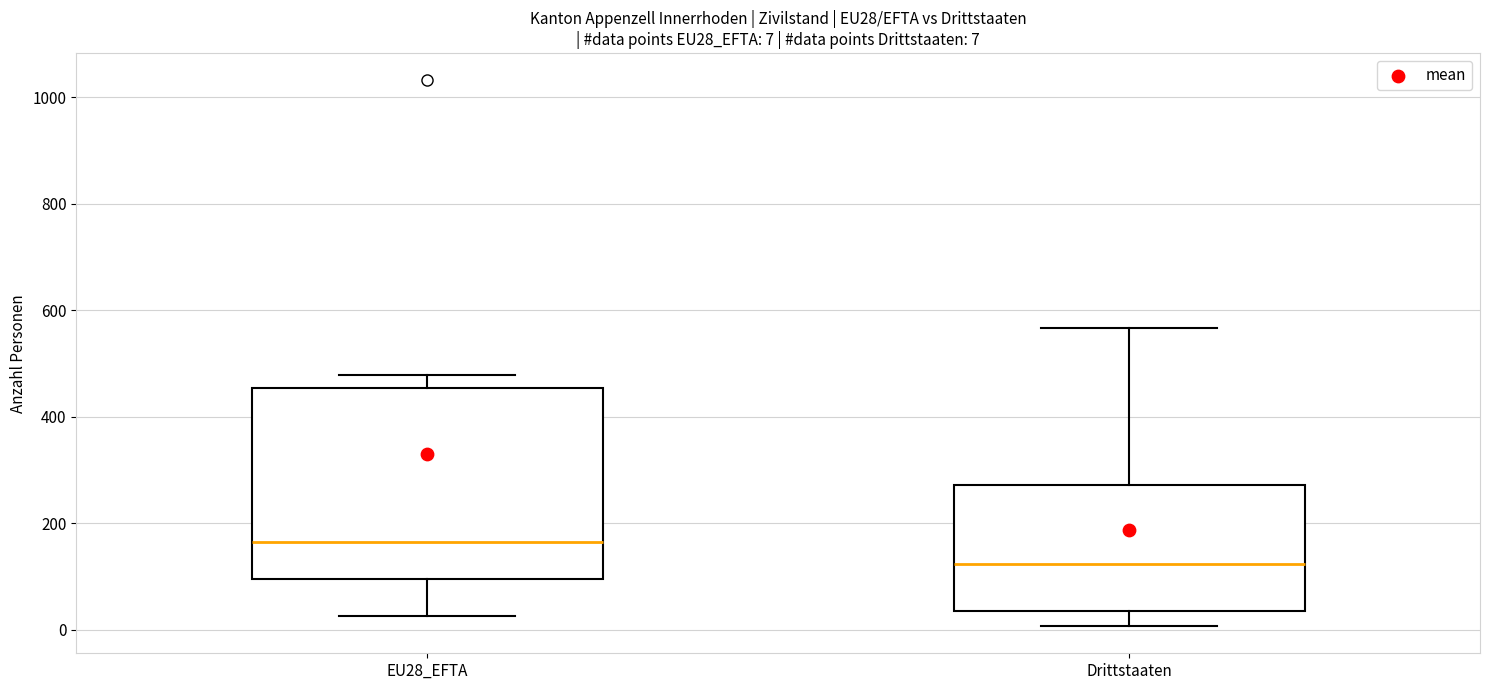

Which box is the tallest, from its lower edge to its upper edge?

EU28_EFTA